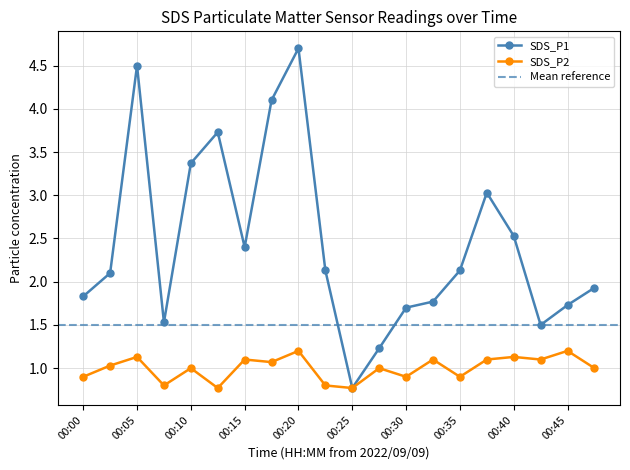

Between 00:22 and 00:48, which is larger?

00:22